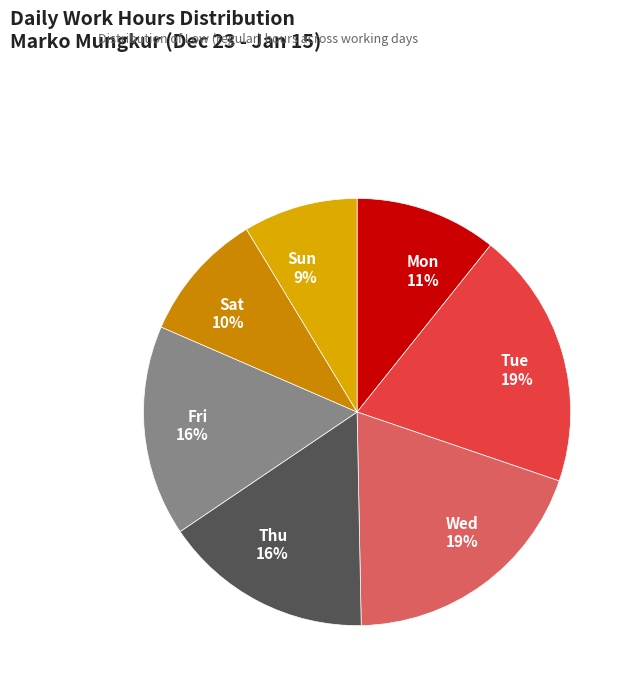

Is it true that Mon is 11% of the pie?

True